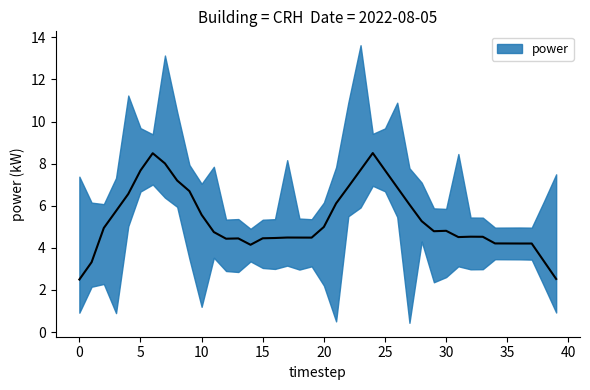

Between 11:00 and 16:00, which is larger?

11:00